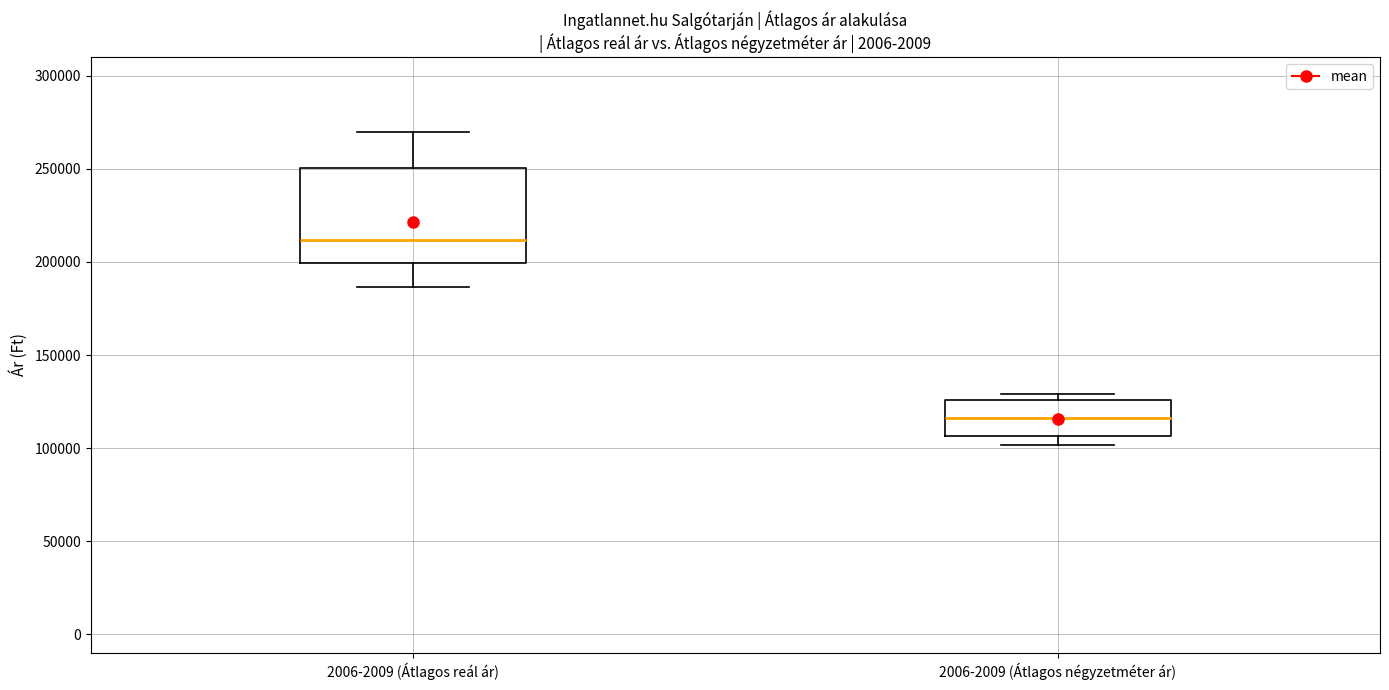

Reading left to right, read every box against the y-axis: the position of its median line, the range the box covers, and the ends of its whiskers. The values are not printed on the chart, so give them approximately, as read against the axis.

2006-2009 (Átlagos reál ár): median 210000, box 200000 to 250000, whiskers 185000 to 270000
2006-2009 (Átlagos négyzetméter ár): median 115000, box 105000 to 125000, whiskers 100000 to 130000